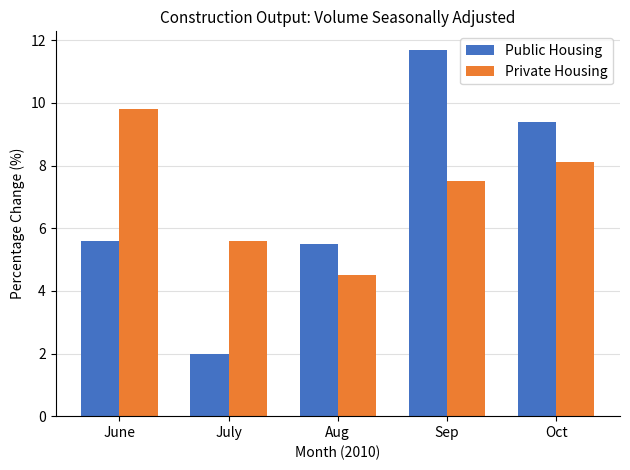

The Private Housing series shows 4.8 at June. True or false?

False